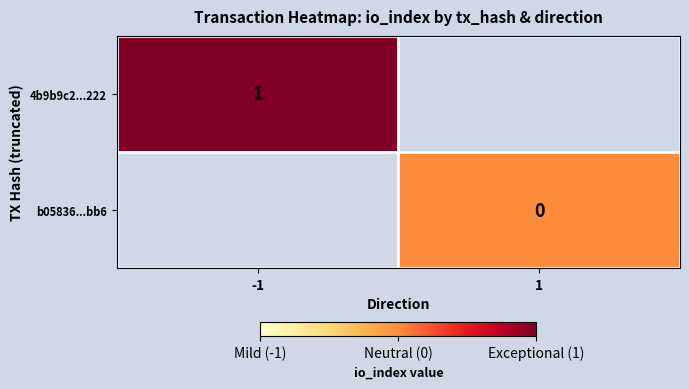

Is it true that 4b9b9c2...222 equals 0 at -1?

False